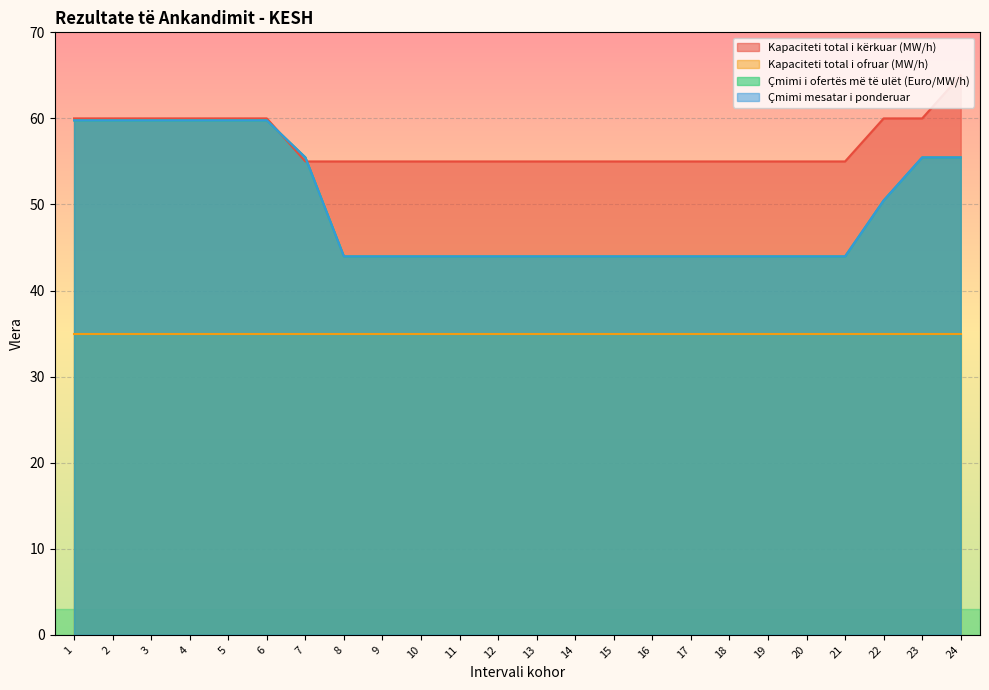

What is the smallest value displayed?

44.0